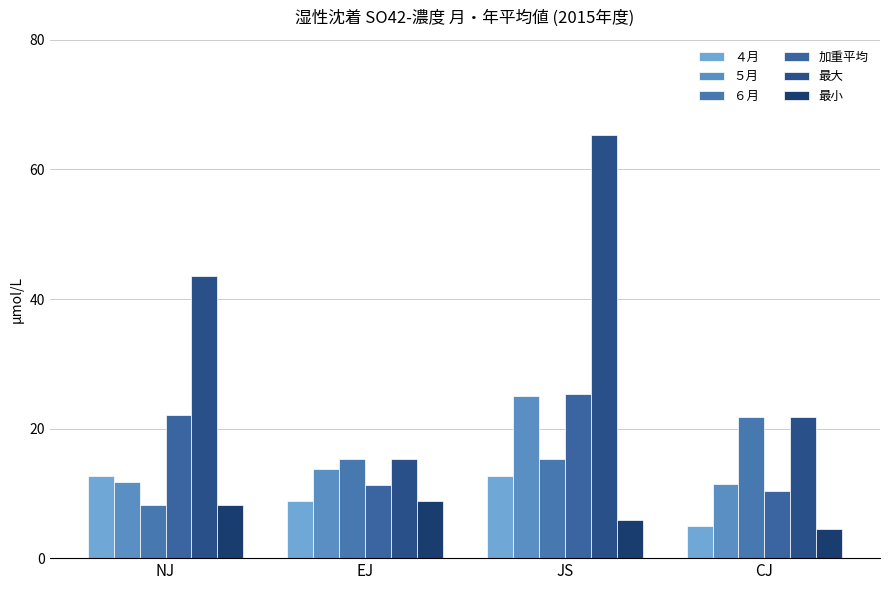

How many bars are there in total?

24